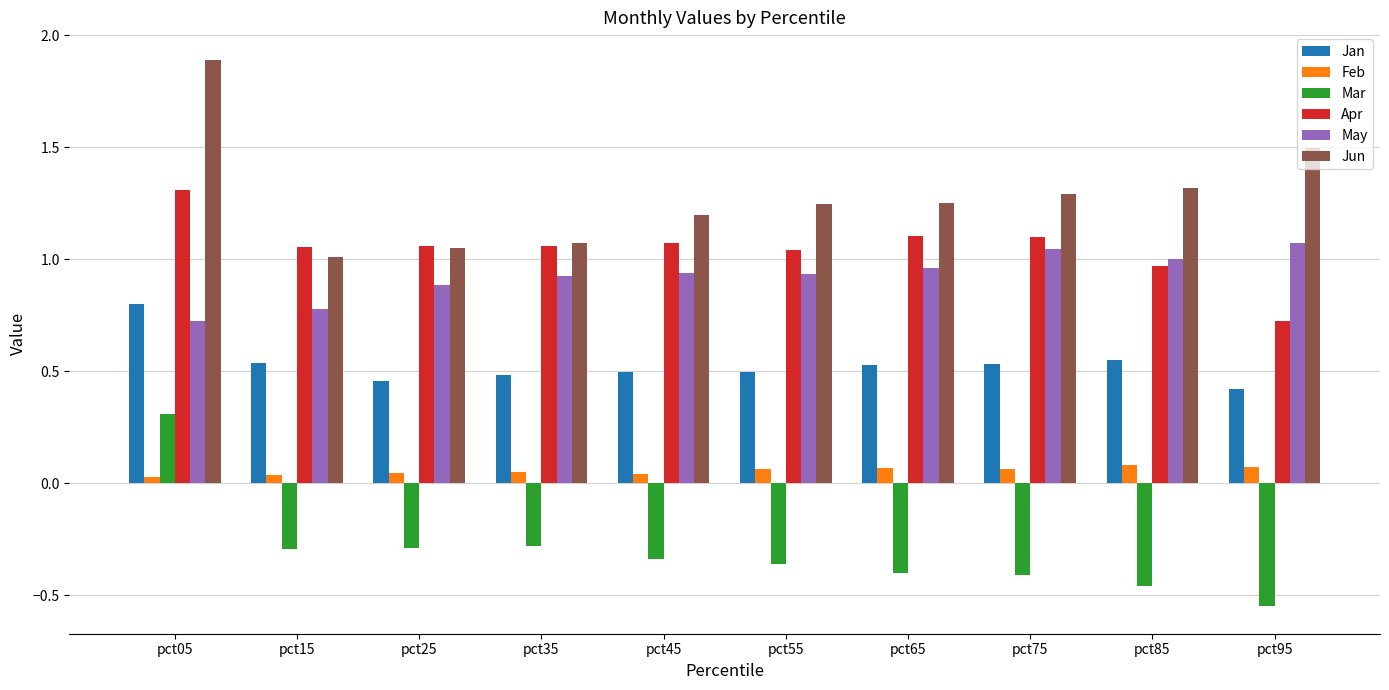

Read the Apr value at pct95.

0.7